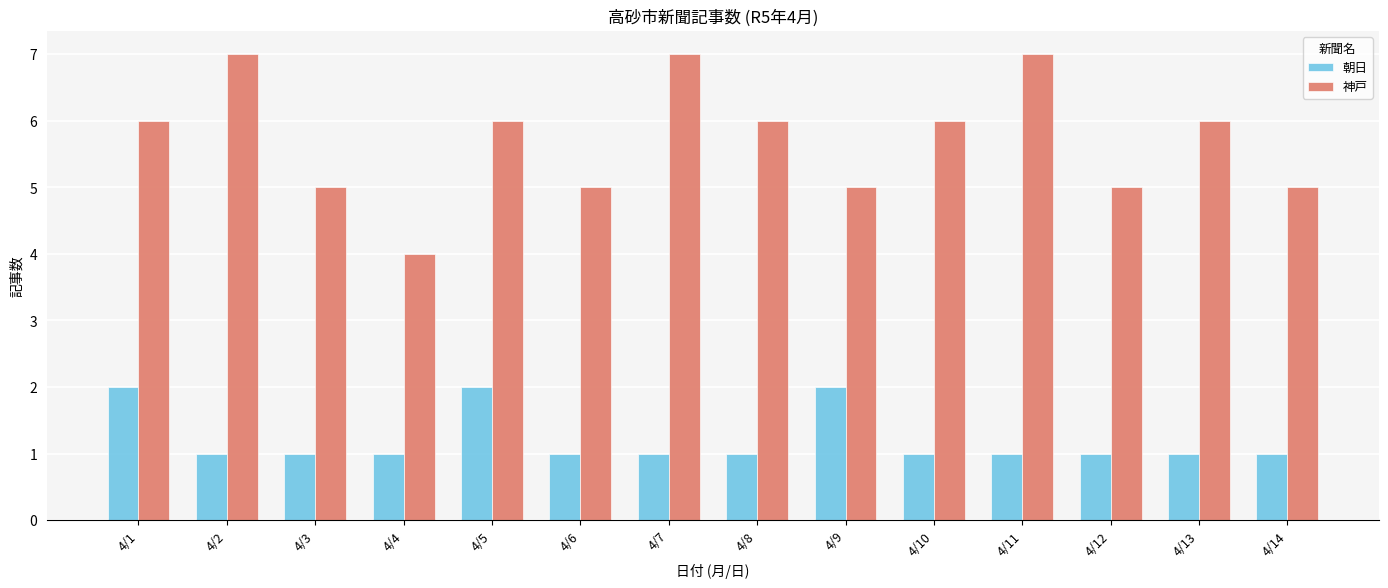

How many bars are there in total?

28